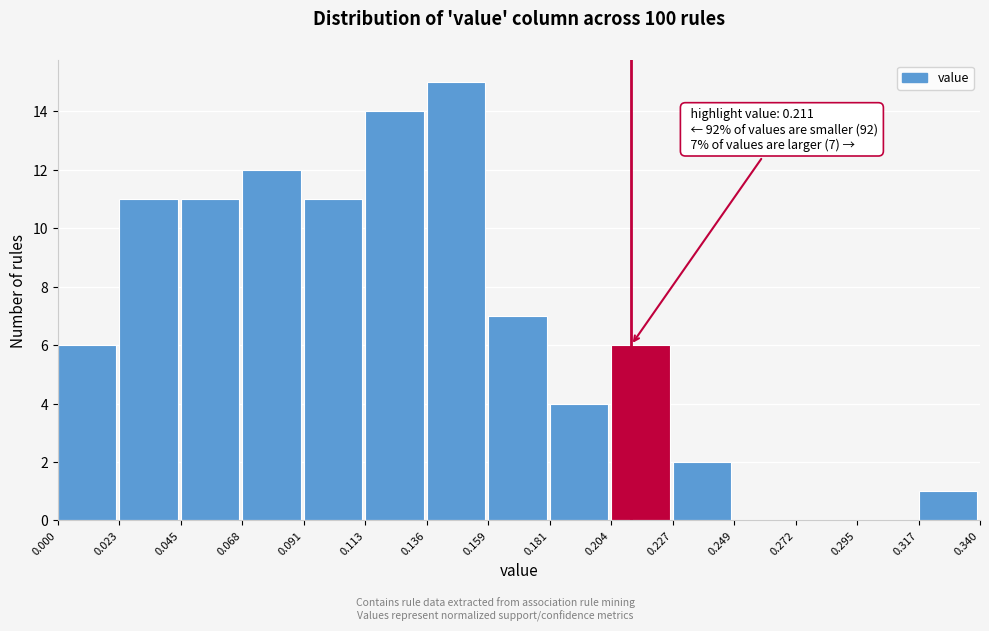

Which range on the x-axis has the tallest bar?

0.136 to 0.159